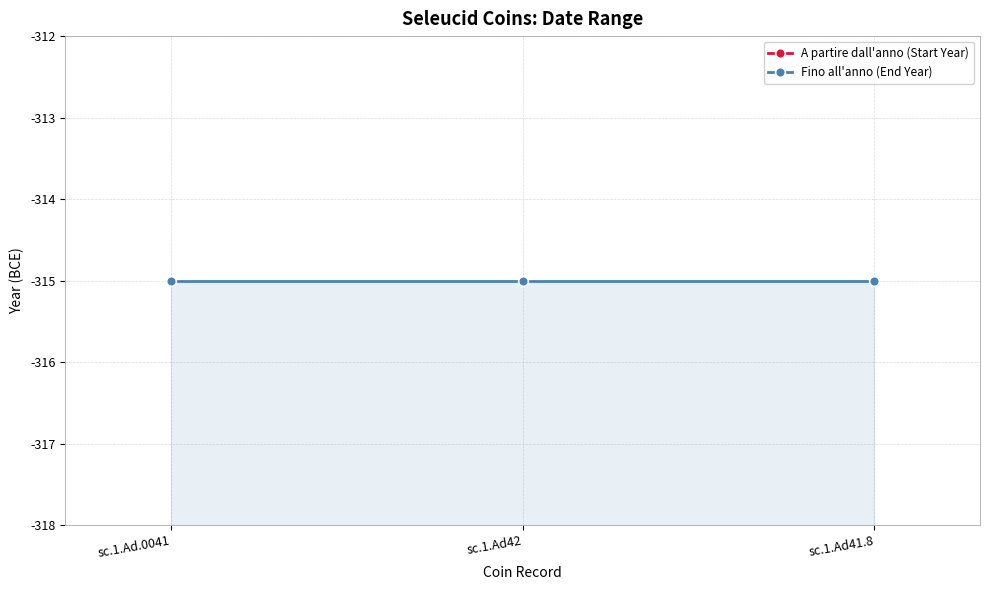

What are all the series names shown in the legend?

A partire dall'anno (Start Year), Fino all'anno (End Year)